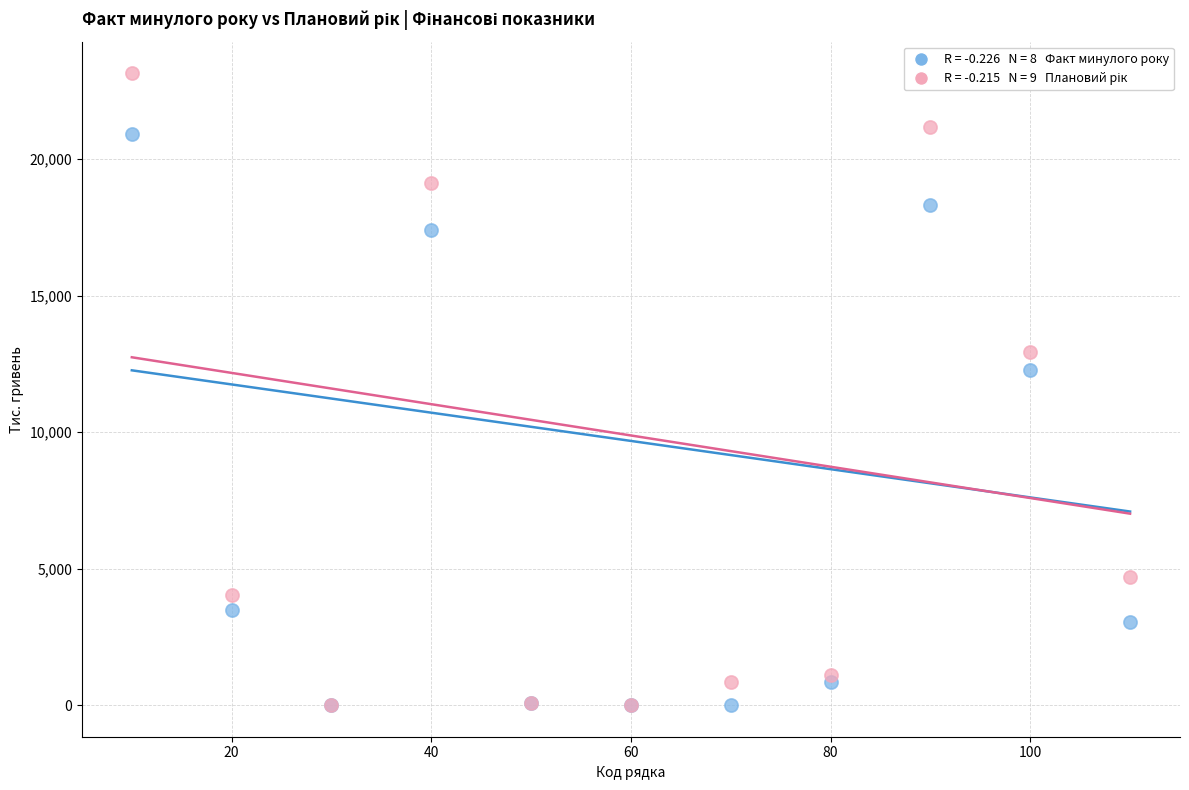

Across all series, what Y value is closest to 11576?

12271